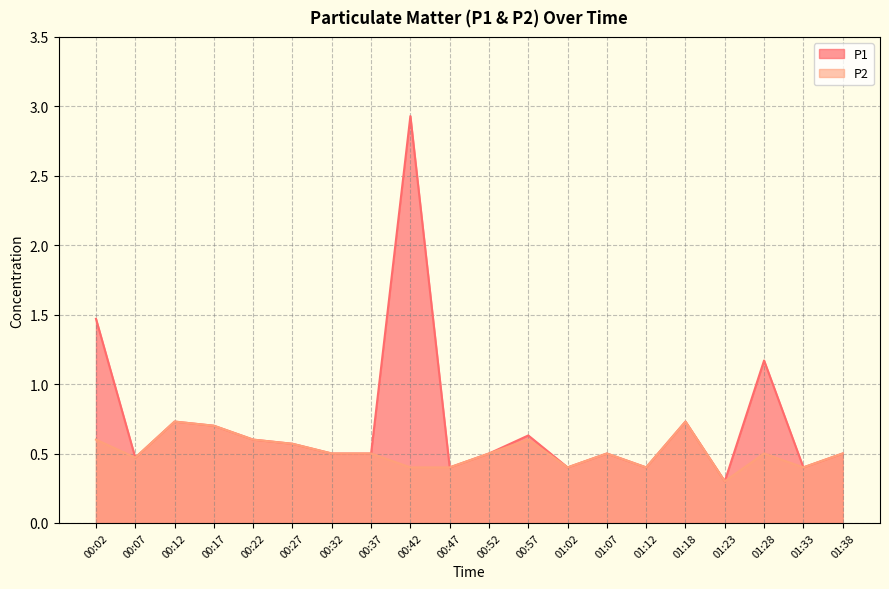

Count the number of categories in the chart.

20